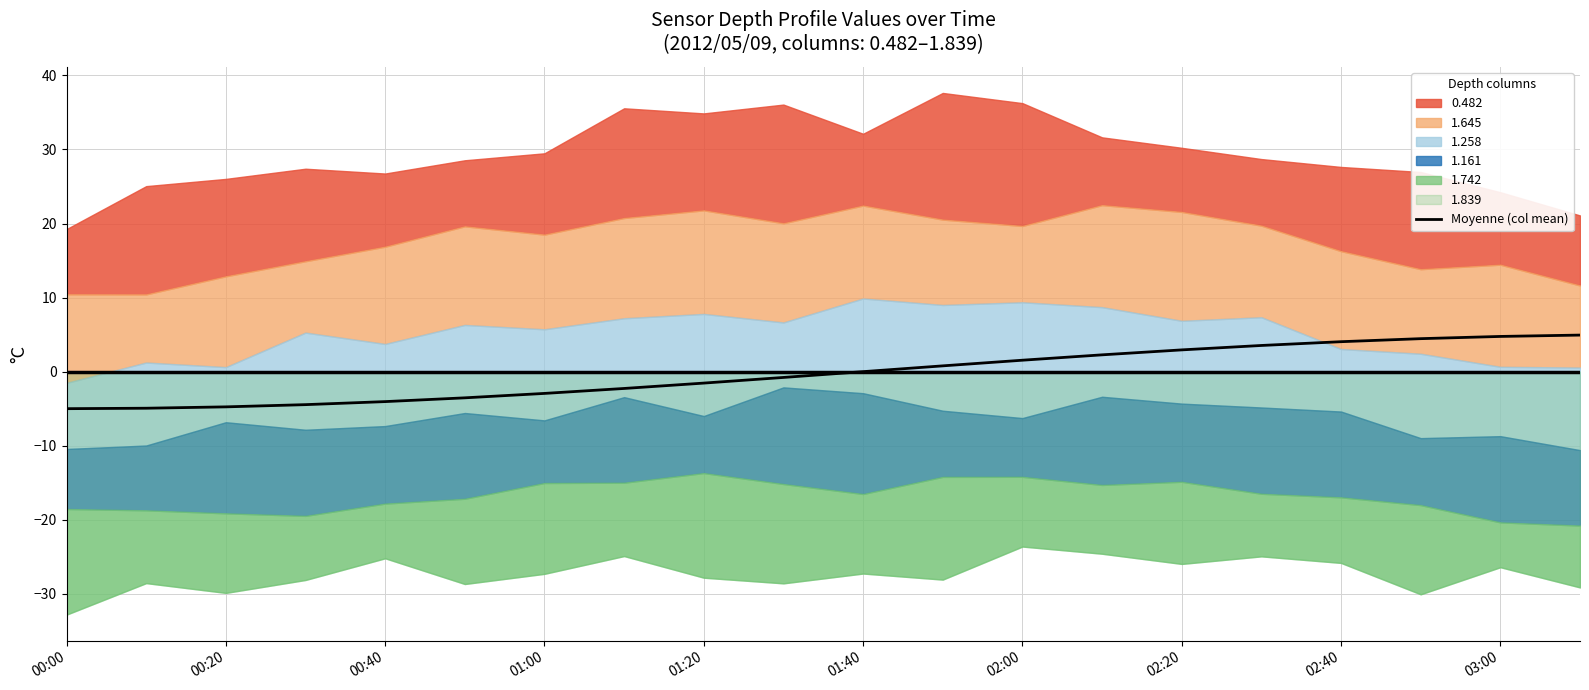

What is the average value?

-0.2